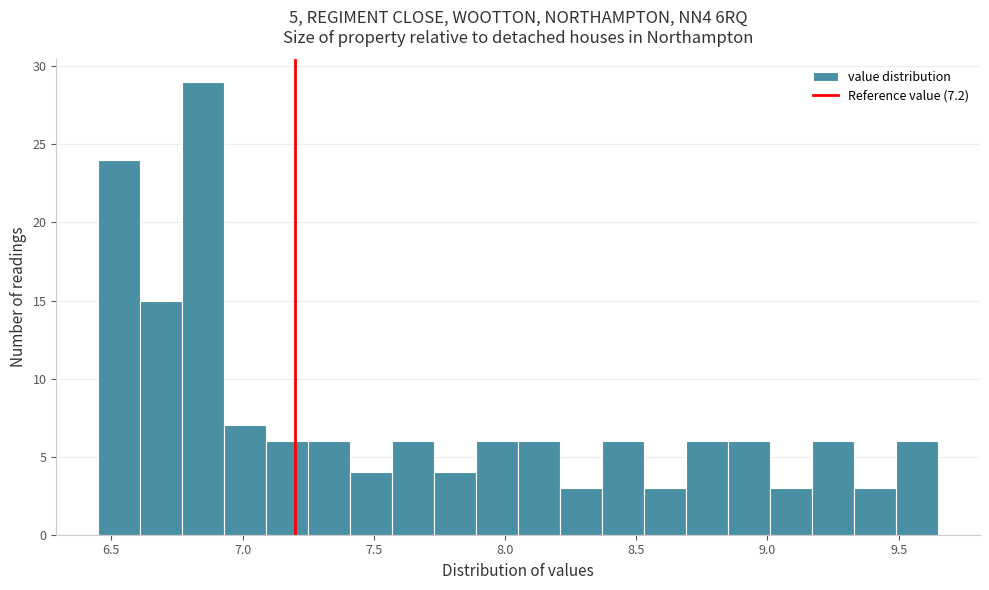

Read against the x-axis, roughly where is the centre of the tallest bar?

6.85